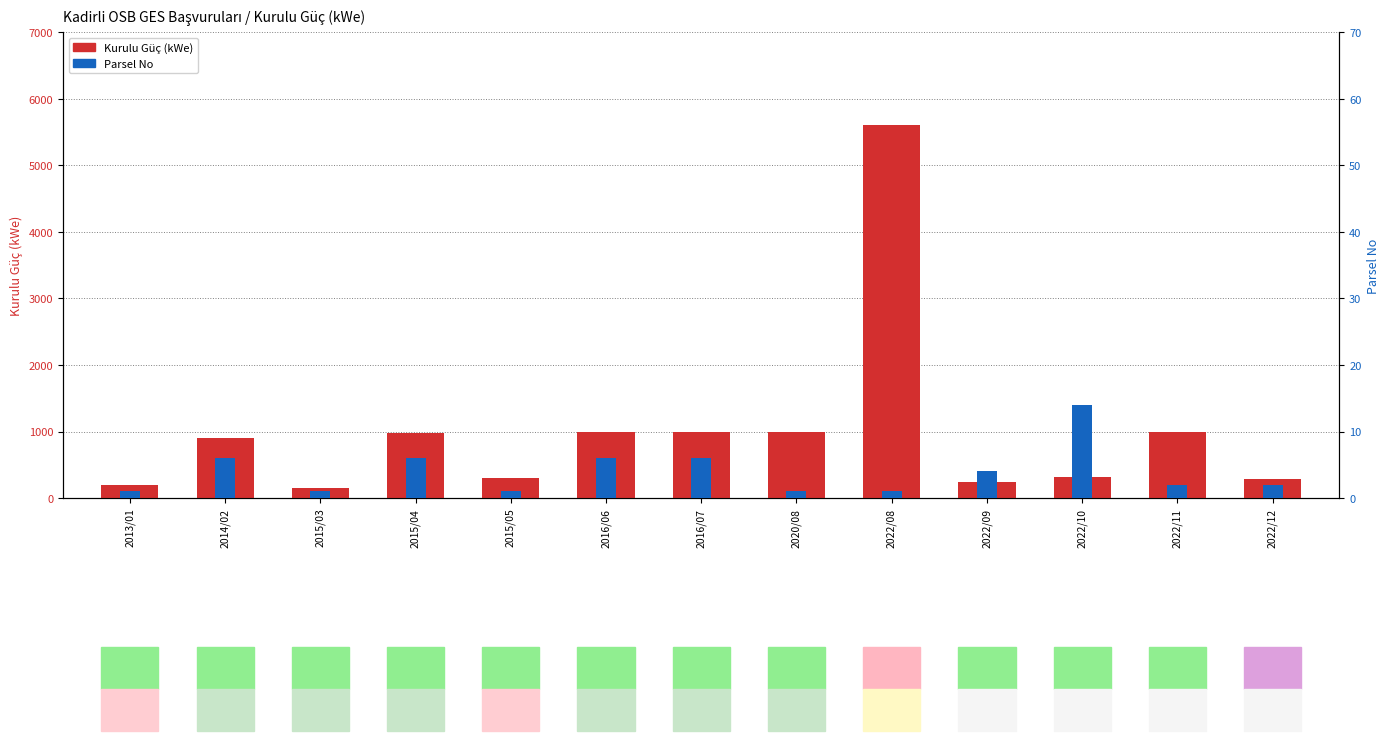

What is the maximum value for Kurulu Güç (kWe)?

5600